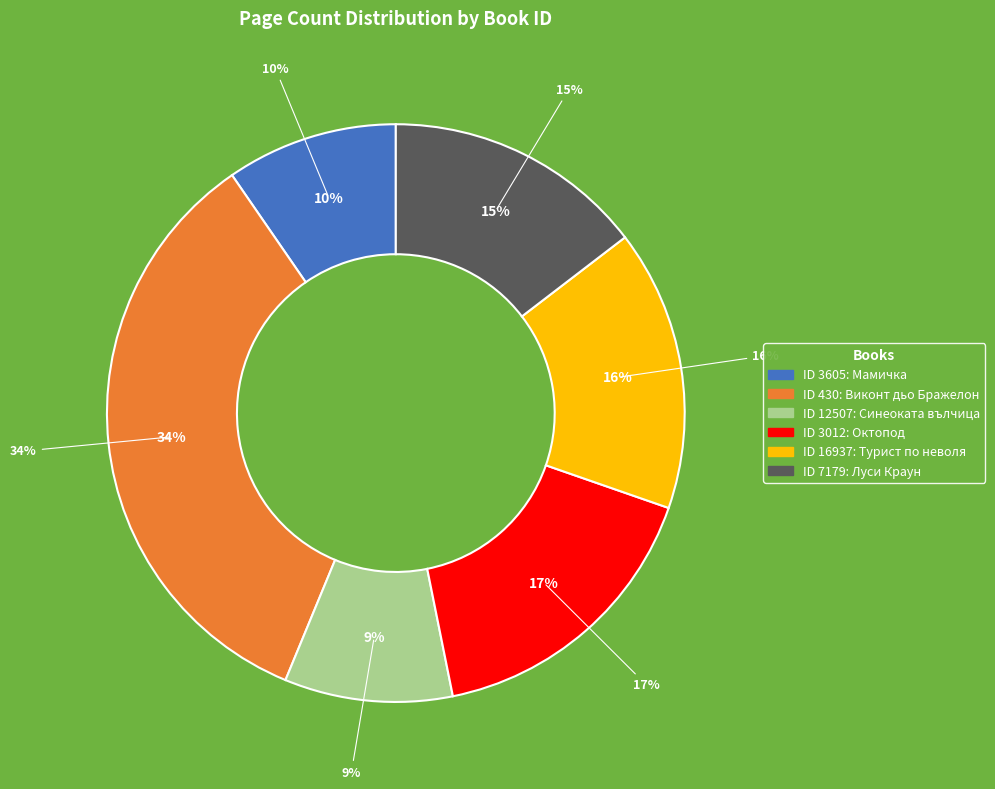

To the nearest percent, what percentage of the pie is 430?

34%